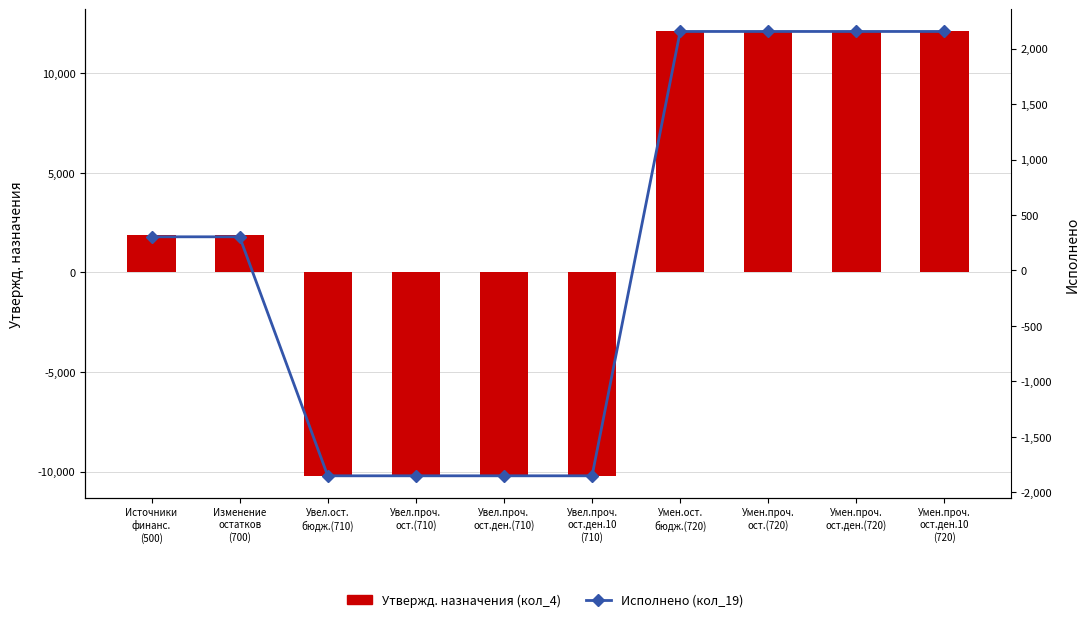

What are all the series names shown in the legend?

Утвержд. назначения (кол_4), Исполнено (кол_19)